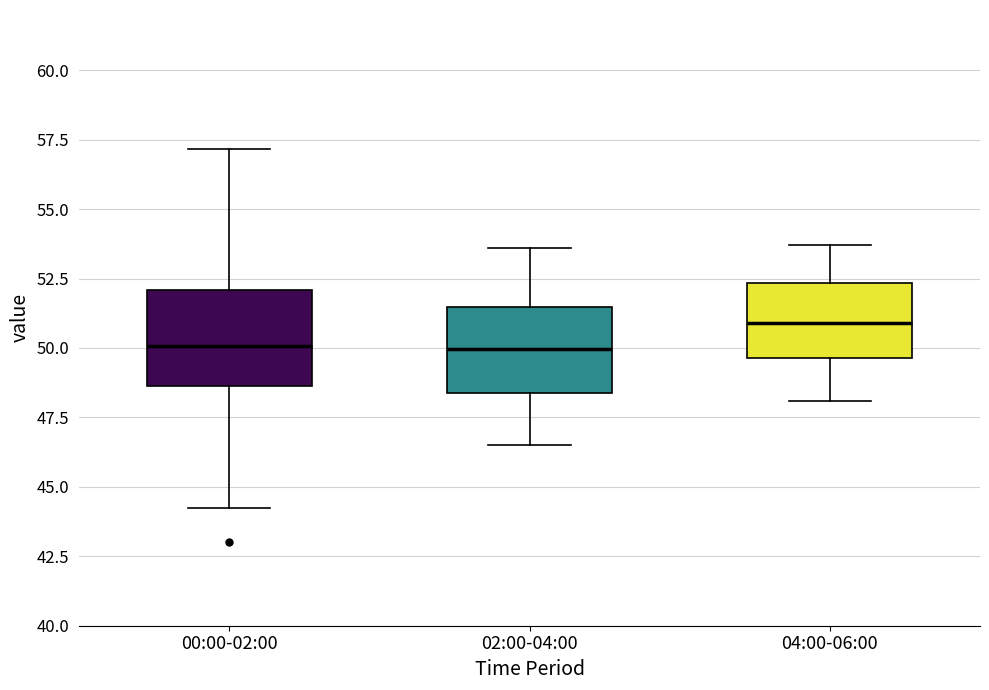

Reading left to right, read every box against the y-axis: the position of its median line, the range the box covers, and the ends of its whiskers. The values are not printed on the chart, so give them approximately, as read against the axis.

00:00-02:00: median 50.0, box 48.5 to 52.0, whiskers 44.0 to 57.0
02:00-04:00: median 50.0, box 48.5 to 51.5, whiskers 46.5 to 53.5
04:00-06:00: median 51.0, box 49.5 to 52.5, whiskers 48.0 to 53.5